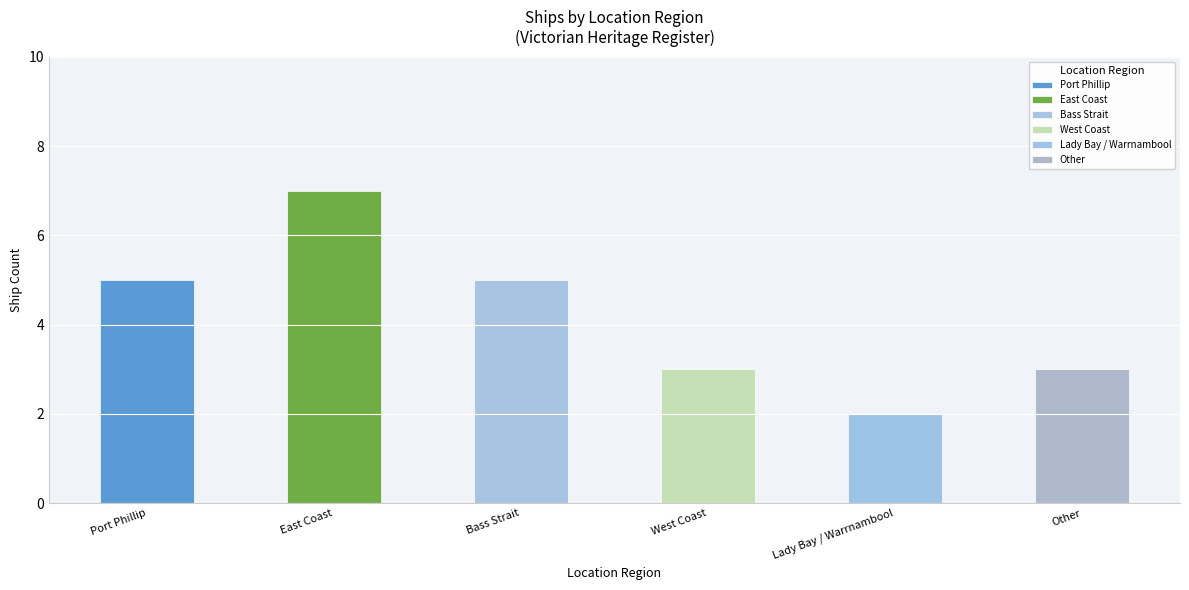

What position from the right is Other?

1